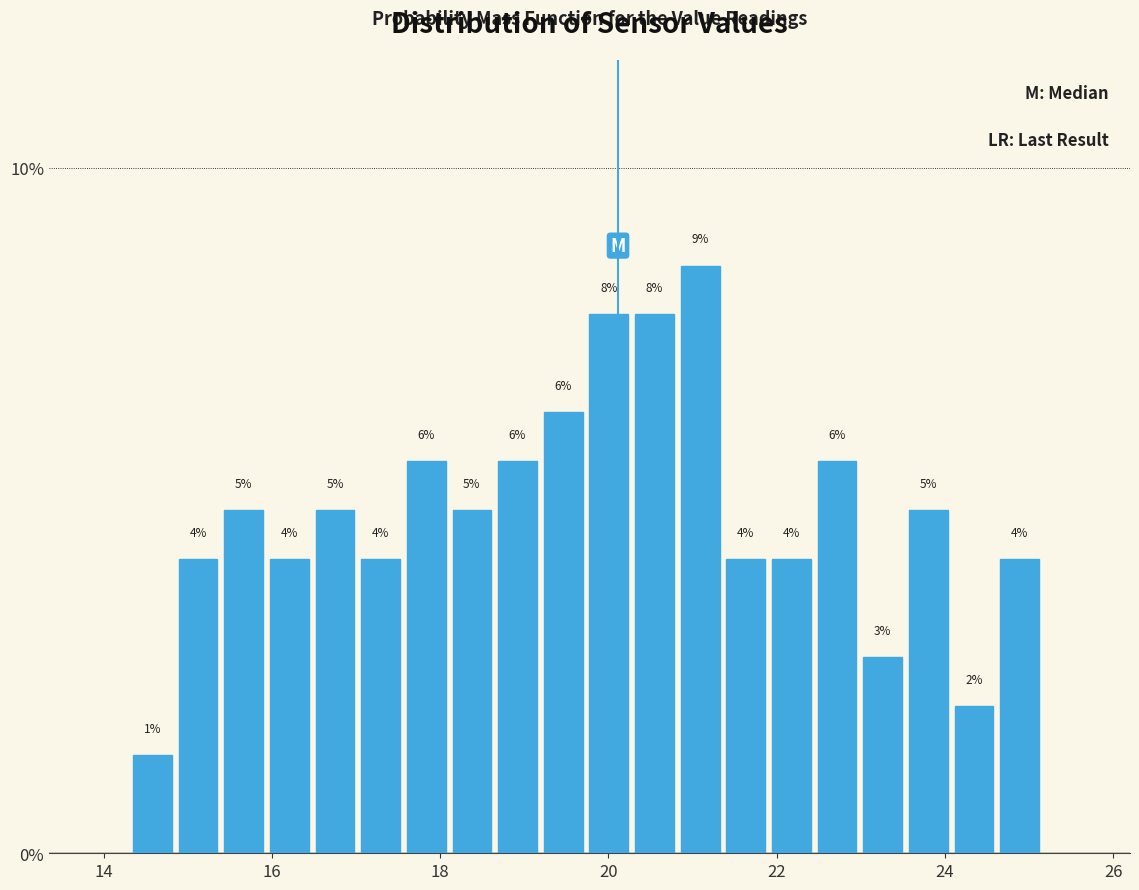

Read against the x-axis, roughly where is the centre of the tallest bar?

21.0